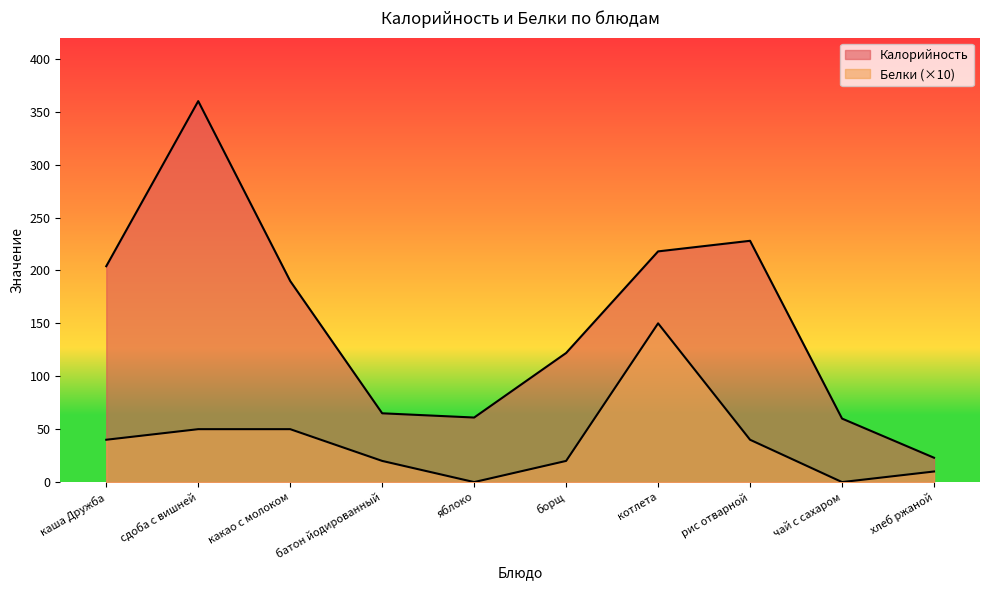

True or false: Калорийность and Белки intersect in this chart.

False